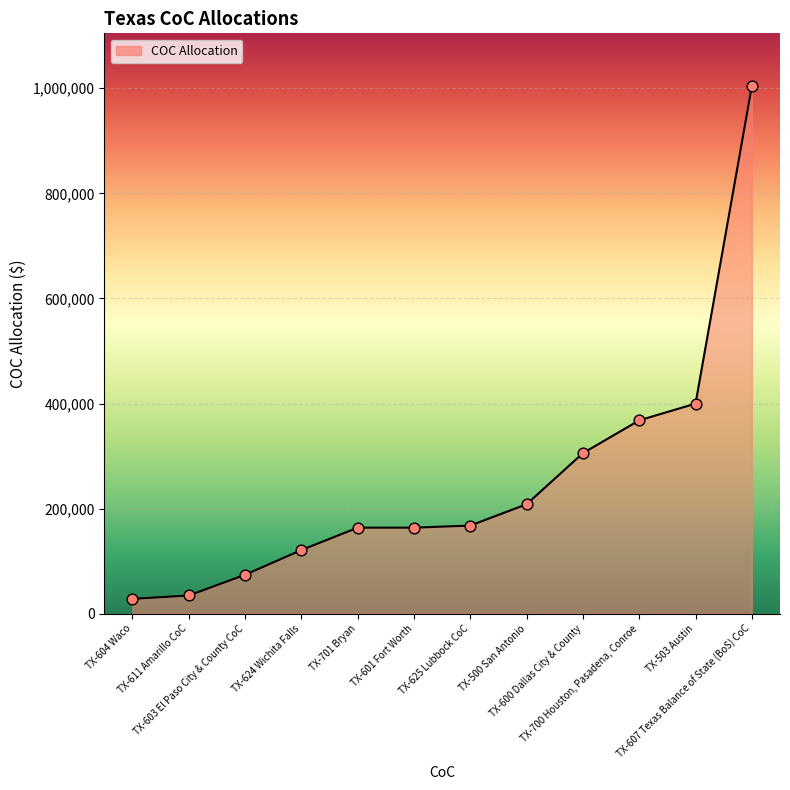

Which has a higher value, TX-611 Amarillo CoC or TX-603 El Paso City & County CoC?

TX-603 El Paso City & County CoC